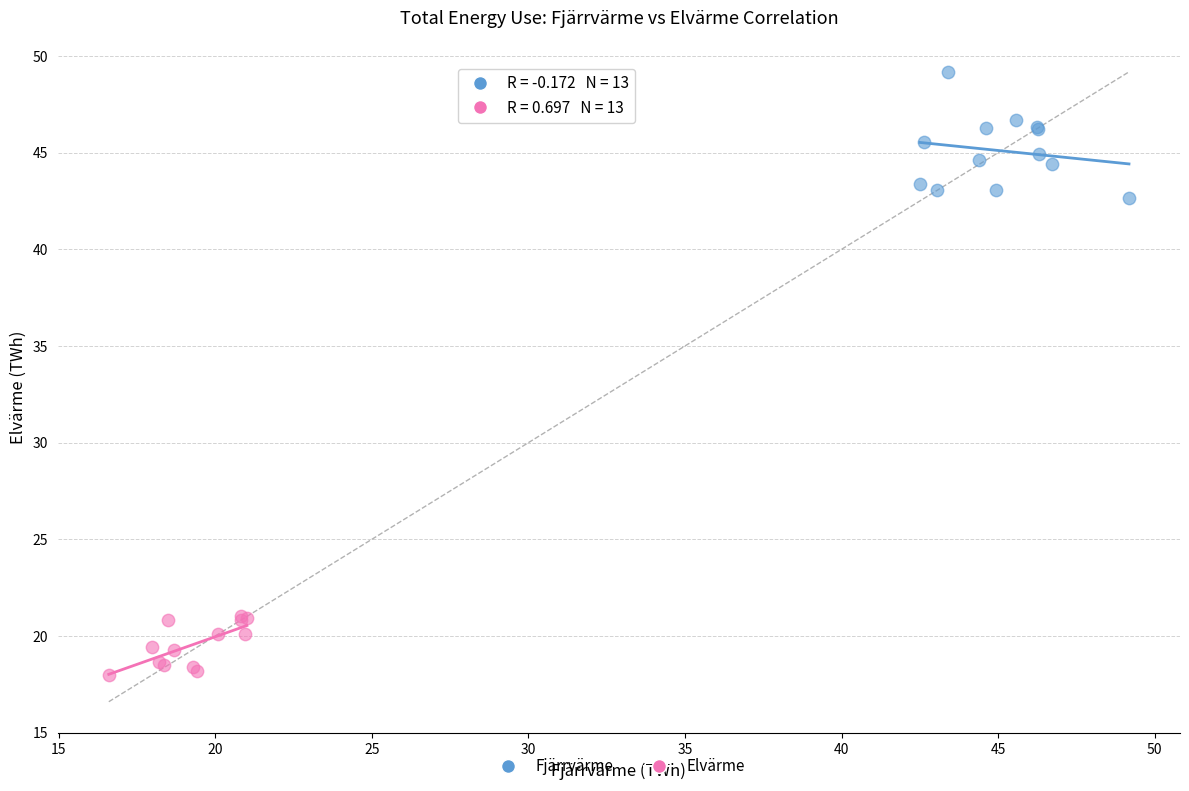

What are all the series names shown in the legend?

Fjärrvärme, Elvärme